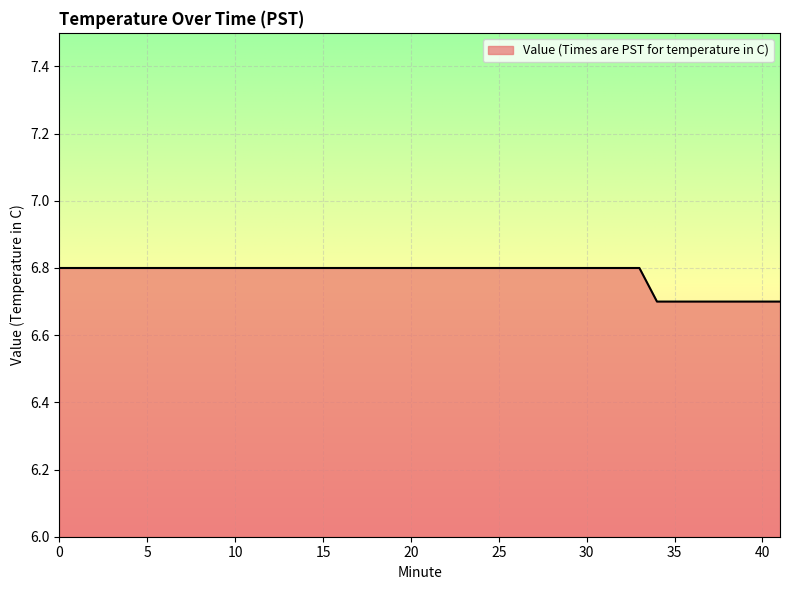

What is the minimum value shown in the chart?

6.7